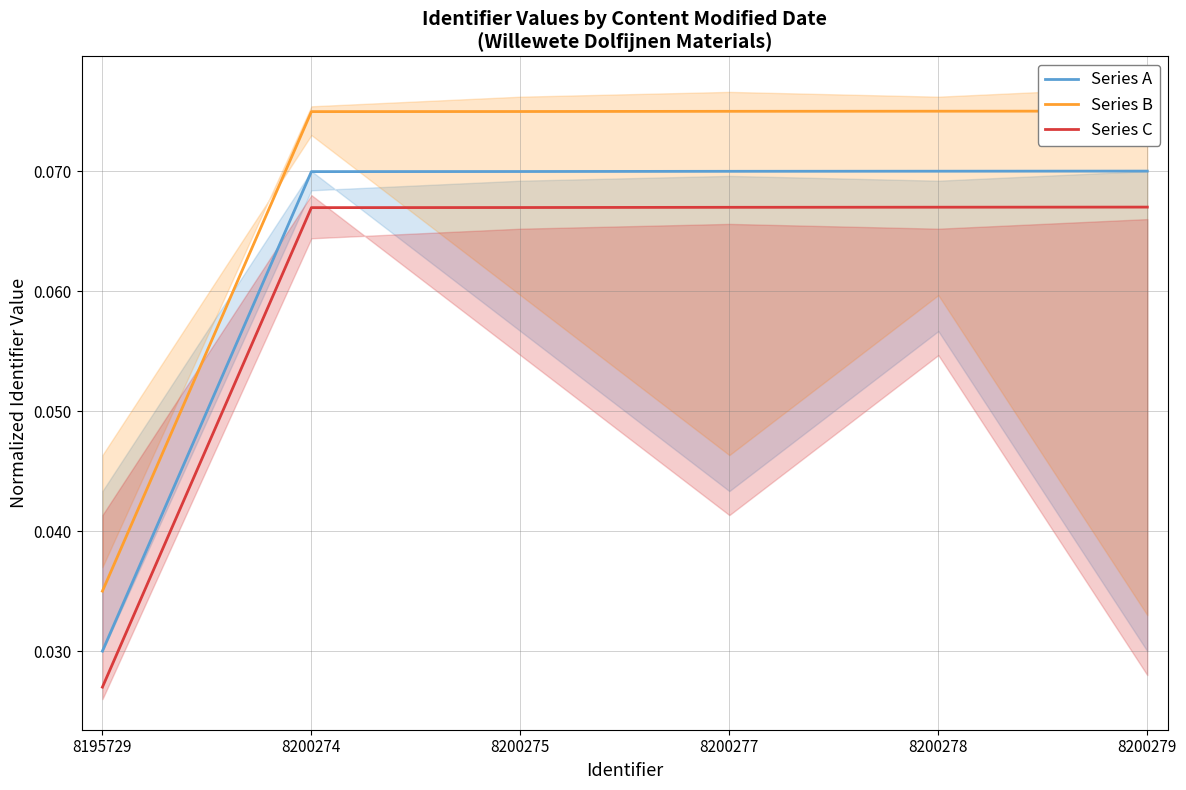

Which series has the largest range (max minus min)?

Series B